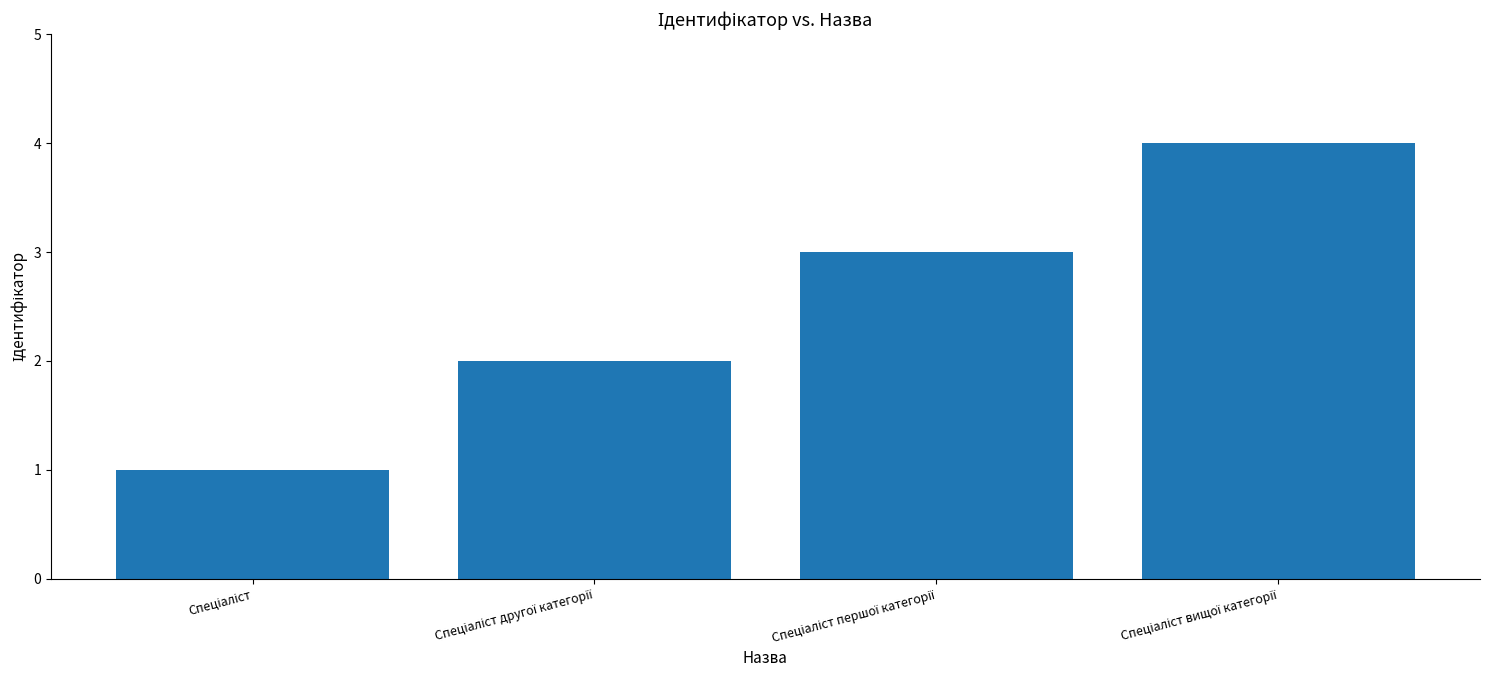

What is the difference between the maximum and minimum values?

3